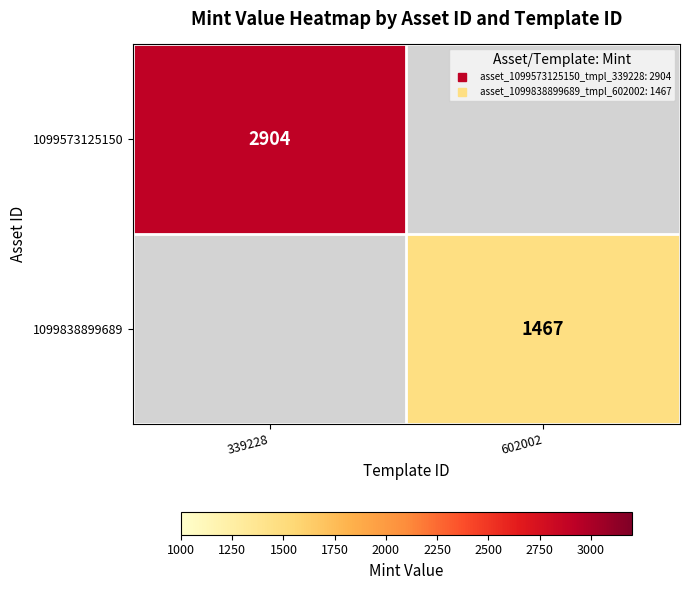

The 1099573125150 series shows 2904.0 at 339228. True or false?

True